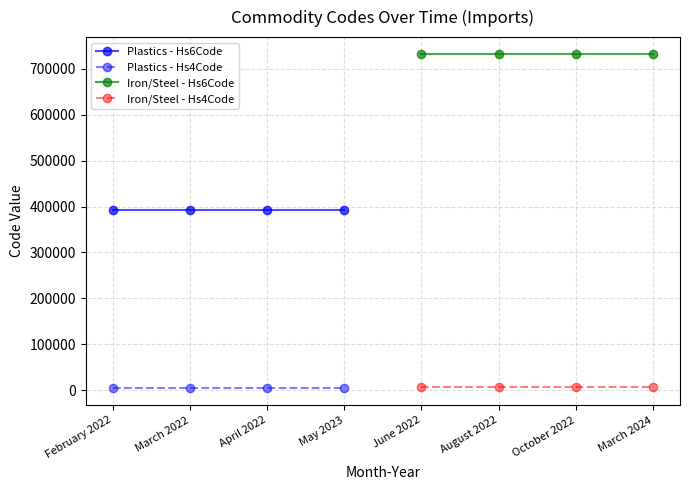

How many data points does each series have?

4